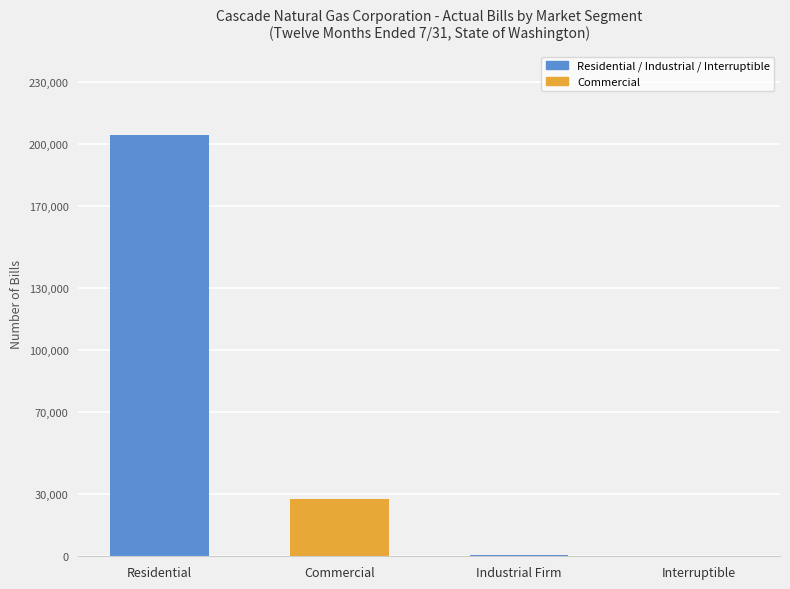

What is the change in value from Residential to Interruptible?

-204182